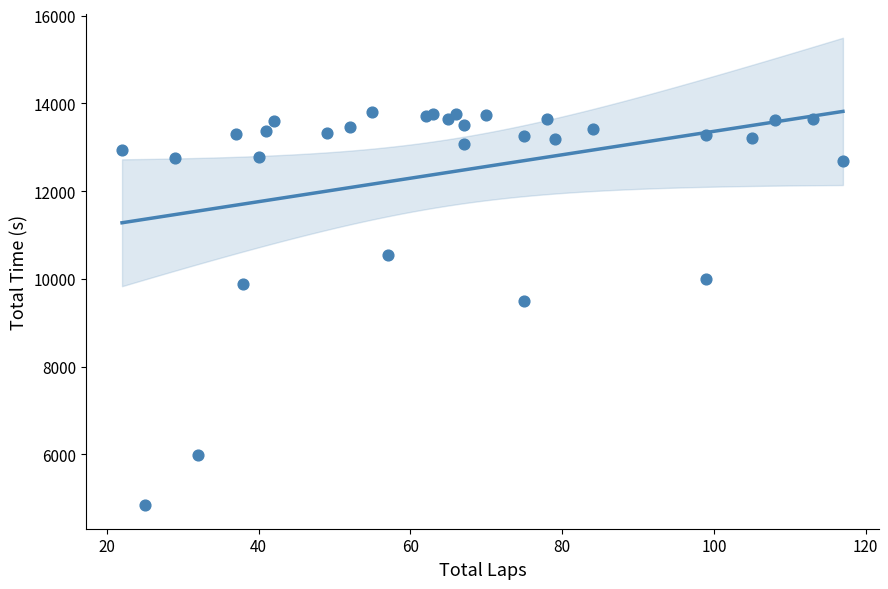

What Y value in the scatter plot is closest to 9326?

9502.8